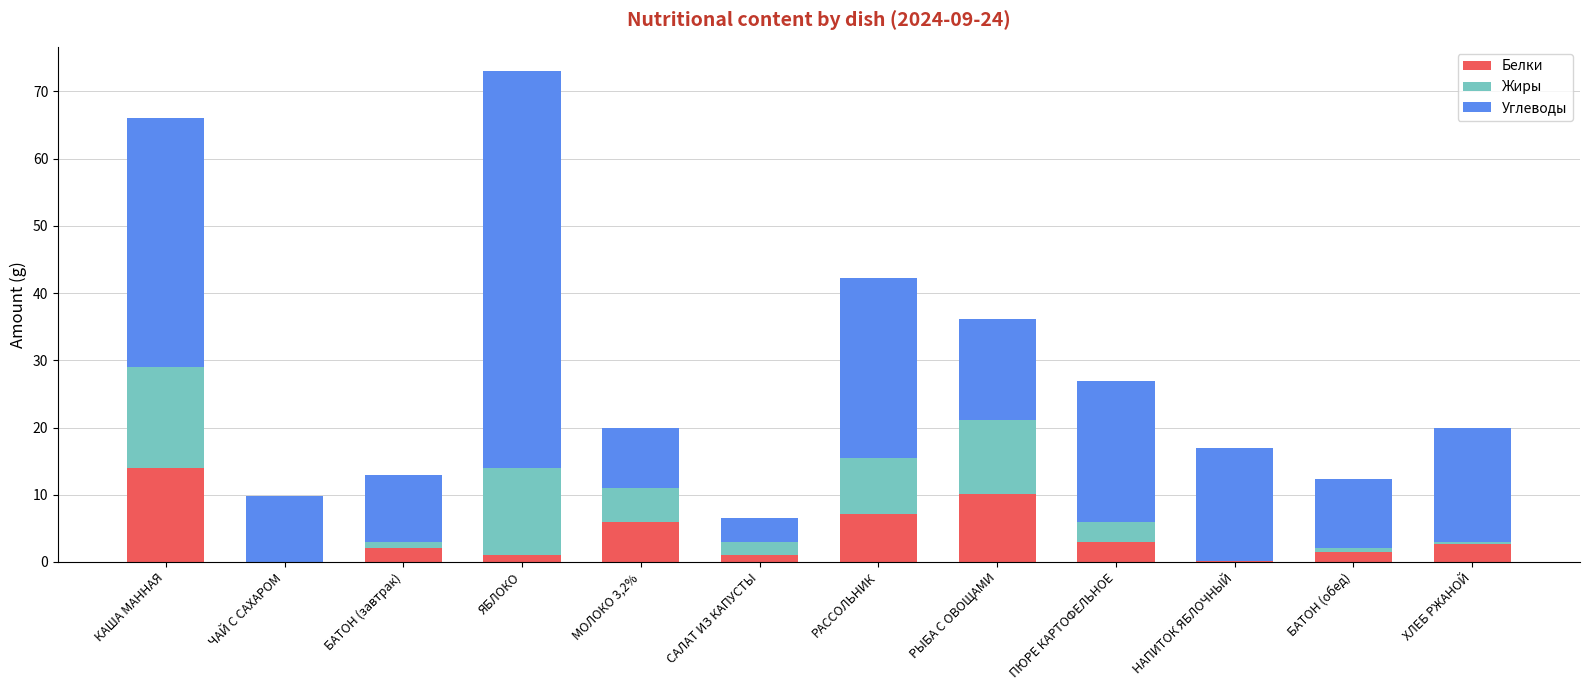

True or false: Белки has a value of 6.3 at ЧАЙ С САХАРОМ.

False